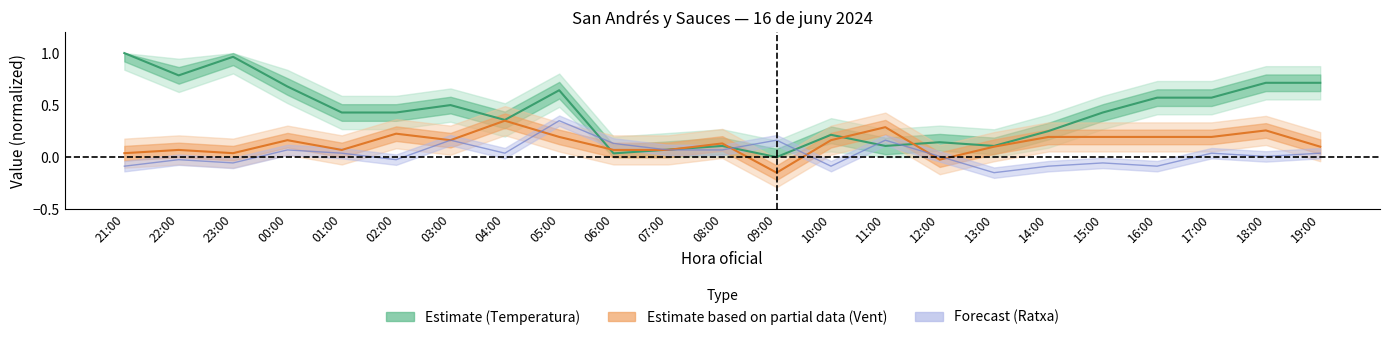

What is the difference between the maximum and second lowest values in the Velocitat del vent (km/h) series?

0.4